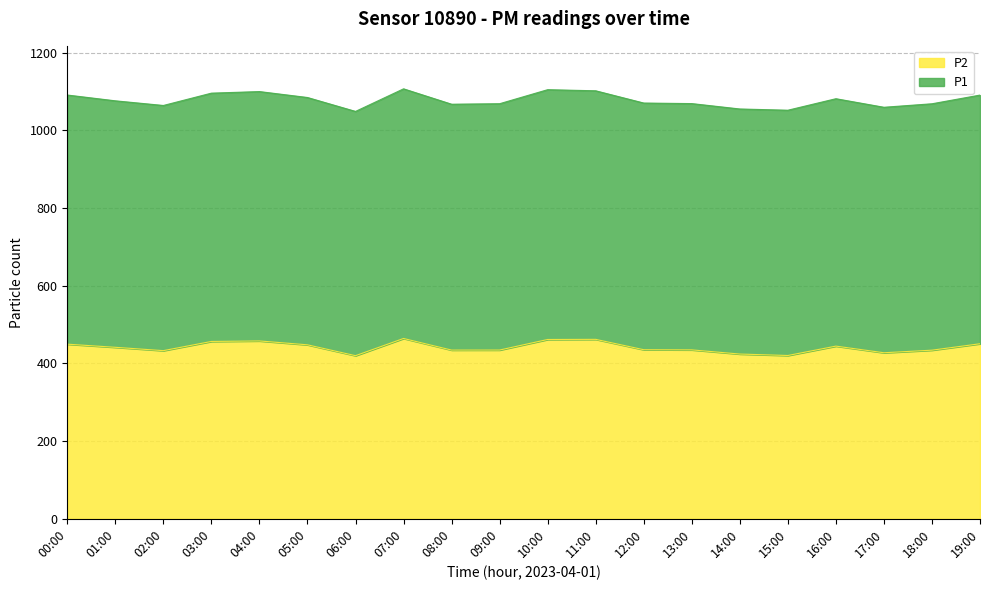

Rank the categories by value from highest to lowest.

07:00, 11:00, 10:00, 04:00, 03:00, 19:00, 00:00, 05:00, 16:00, 01:00, 12:00, 13:00, 09:00, 08:00, 18:00, 02:00, 17:00, 14:00, 15:00, 06:00